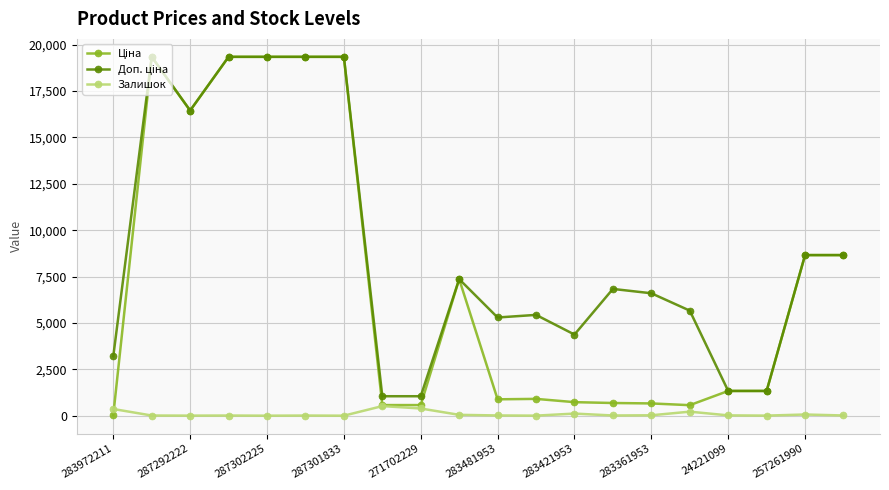

What is the maximum value shown in the chart?

19343.1